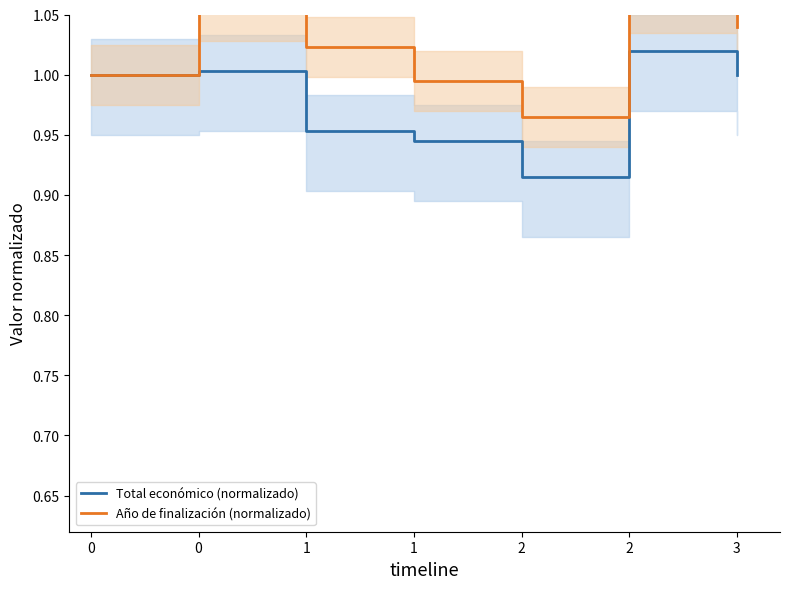

What is the greatest value displayed?

1.1